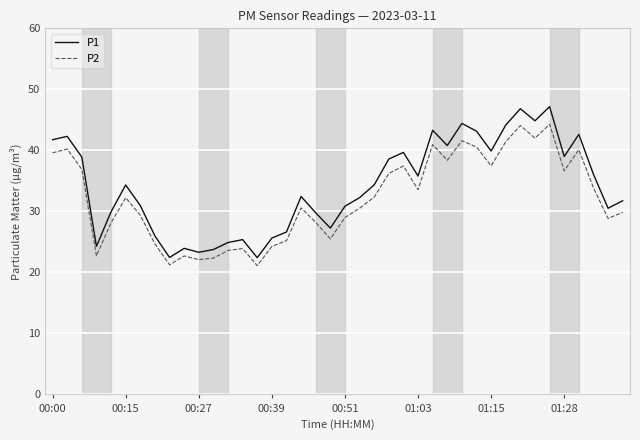

What is the greatest value displayed?

47.2